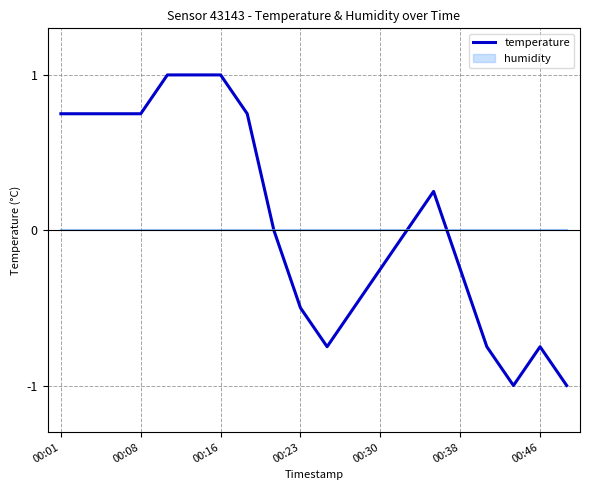

How many points are higher than both their immediate neighbors (excluding endpoints)?

2